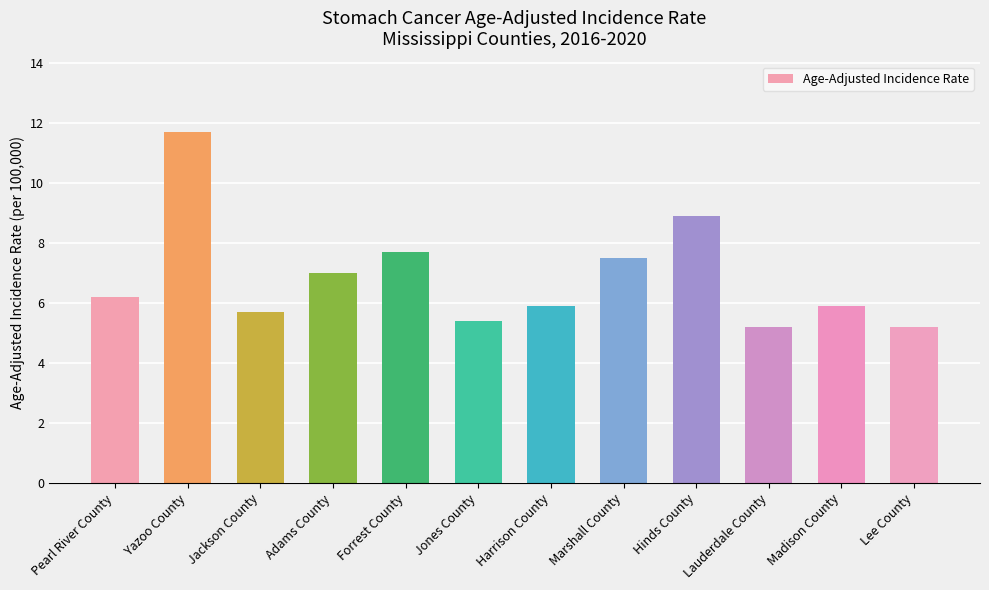

What is the smallest value displayed?

5.2